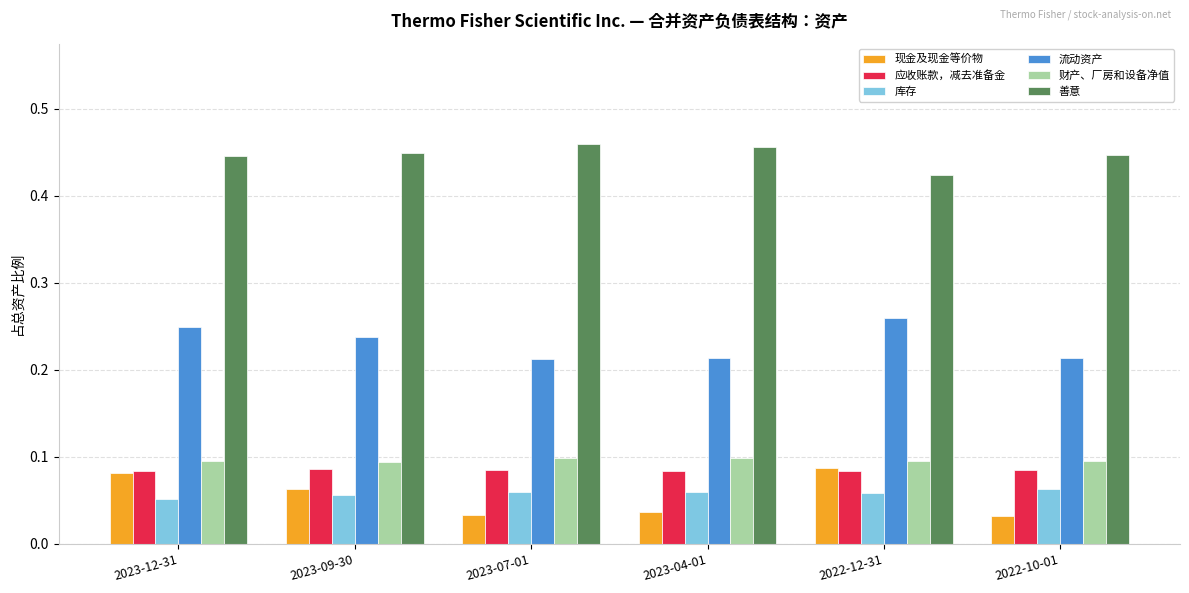

At how many categories does at least one series exceed 0?

6